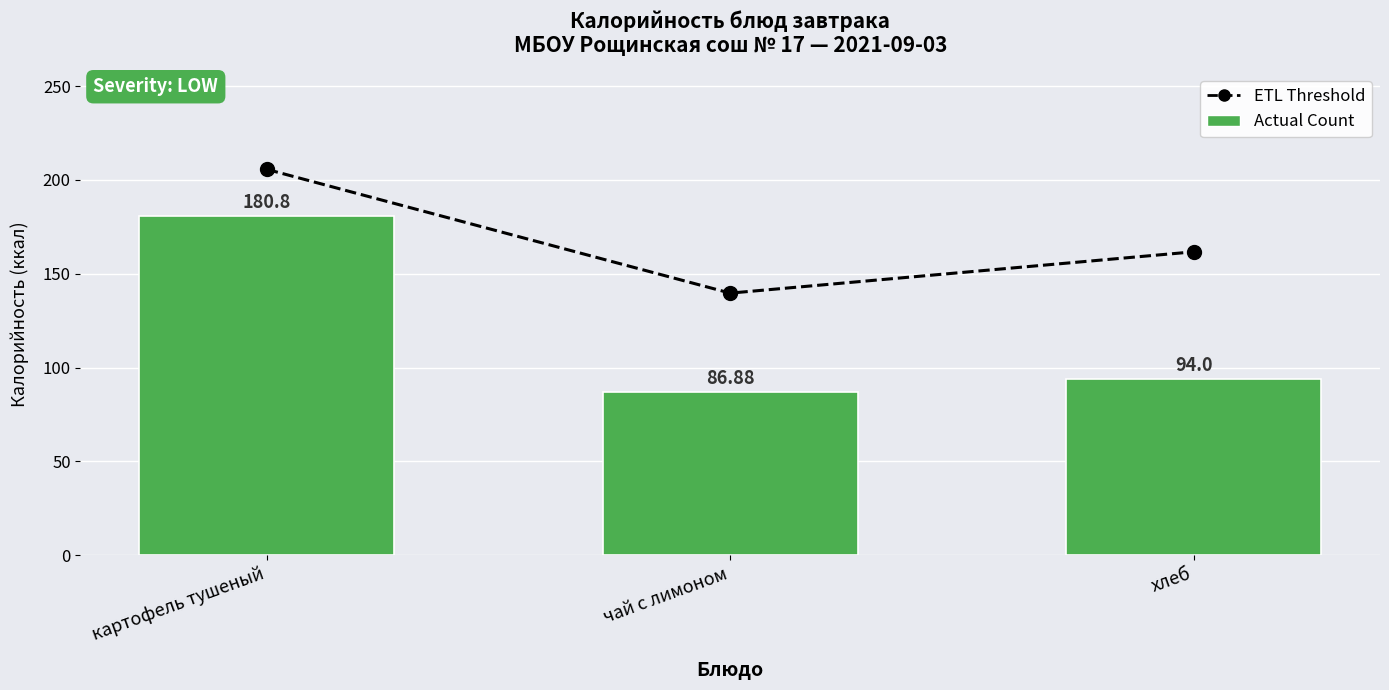

What is the label of the 2nd bar from the right?

чай с лимоном